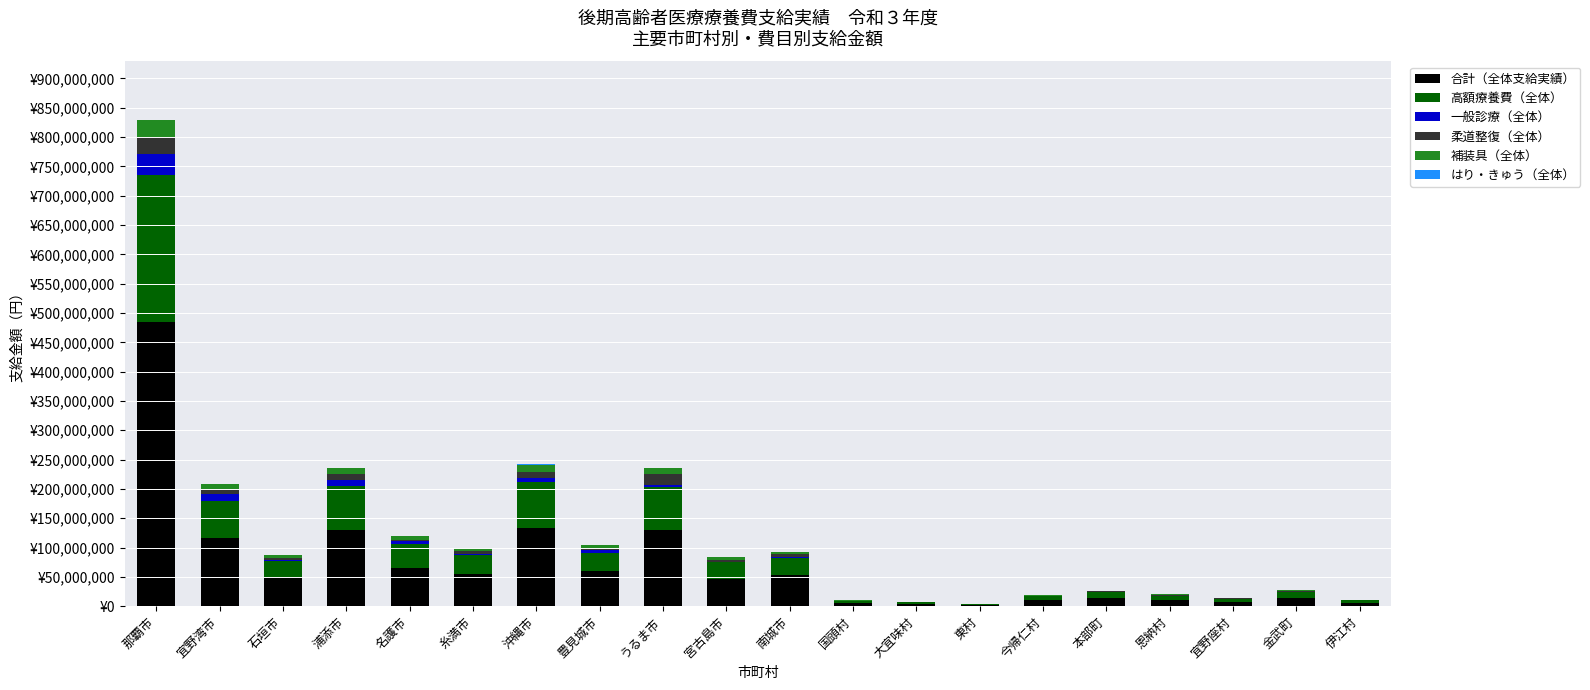

Are the bars grouped side by side (vs. stacked)?

No